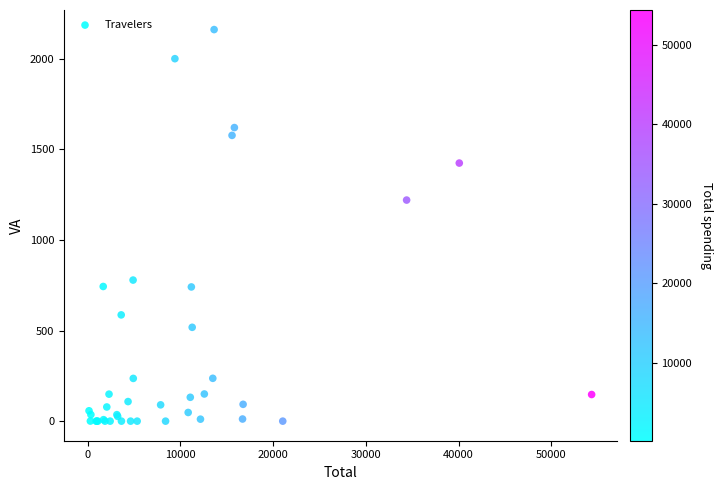

What Y value in the scatter plot is closest to 1081?

1220.8